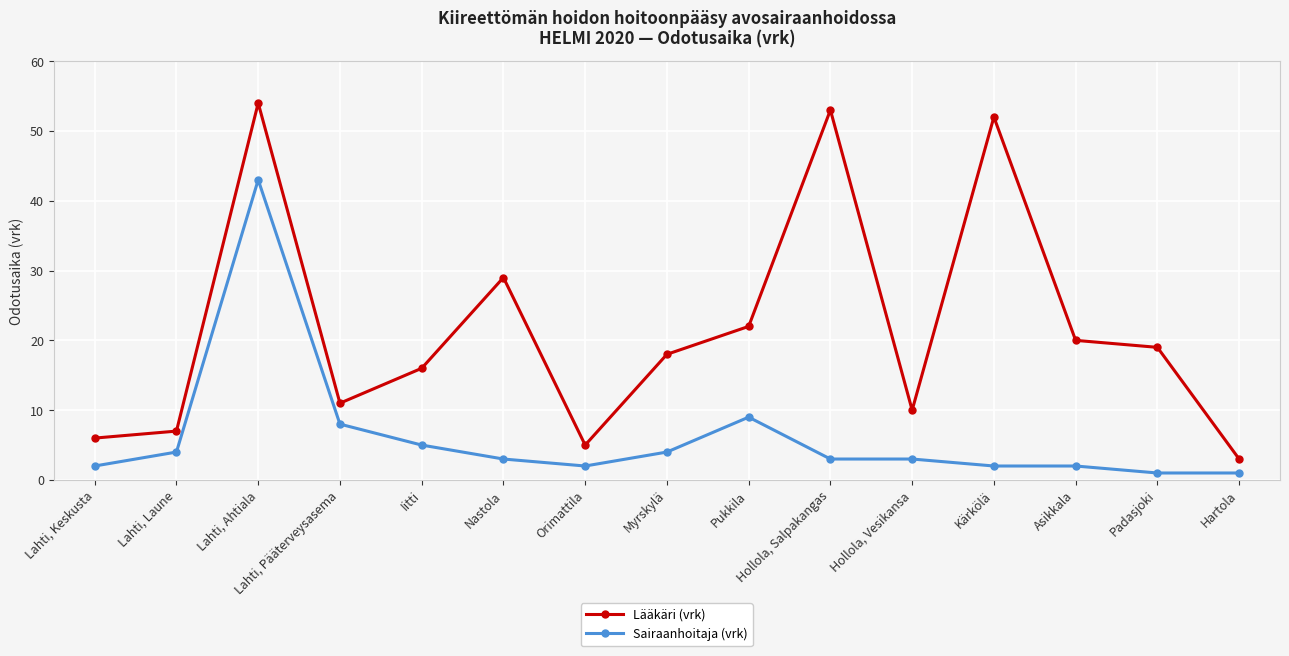

How many lines are shown in the chart?

2